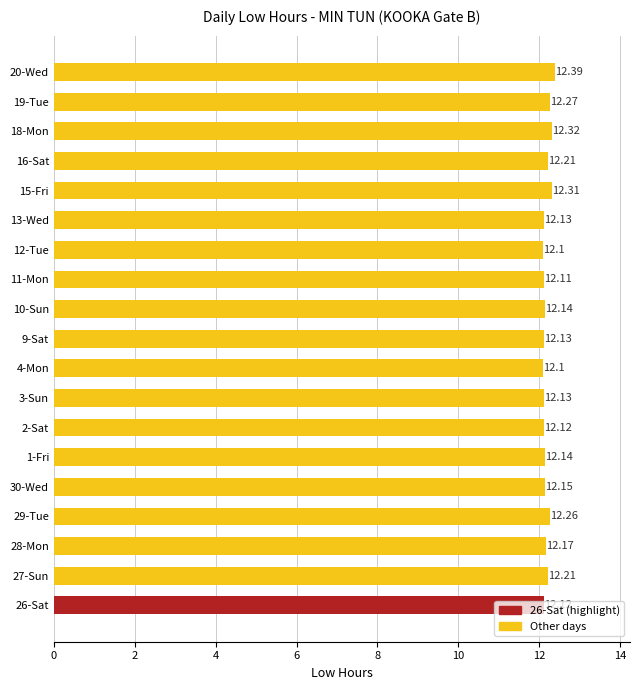

What is the change in value from 4-Mon to 20-Wed?

+0.3